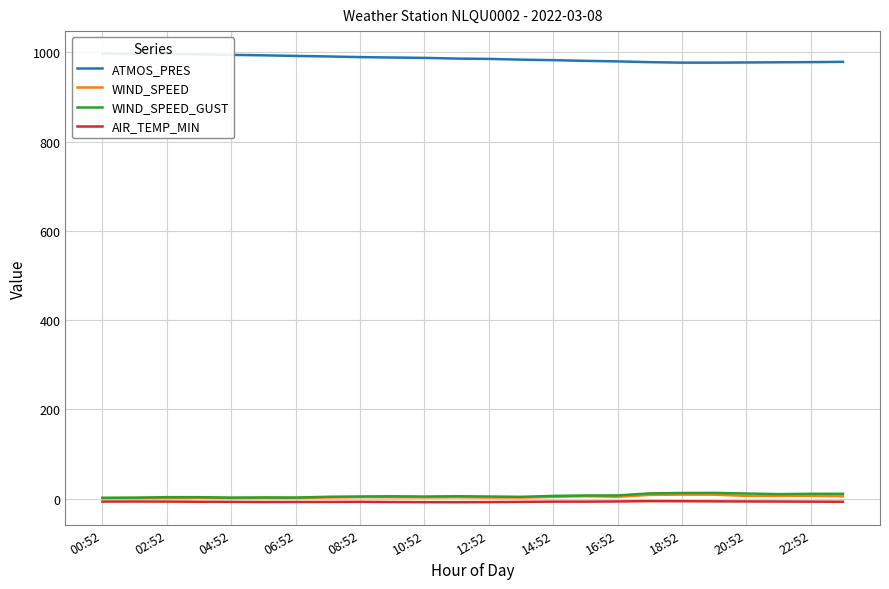

What is the label of the 2nd point from the right?

22:52